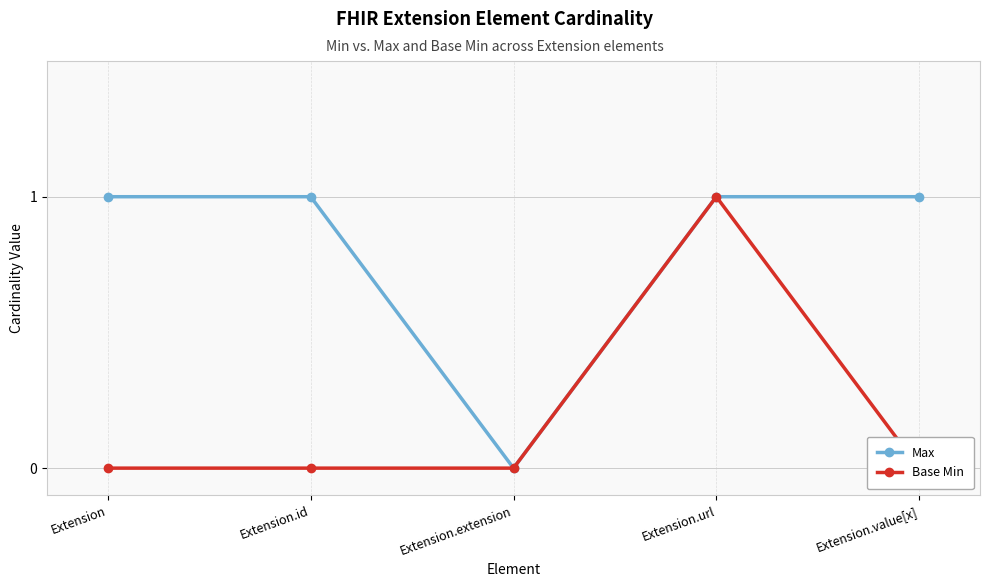

True or false: Max and Base Min cross at least once.

False